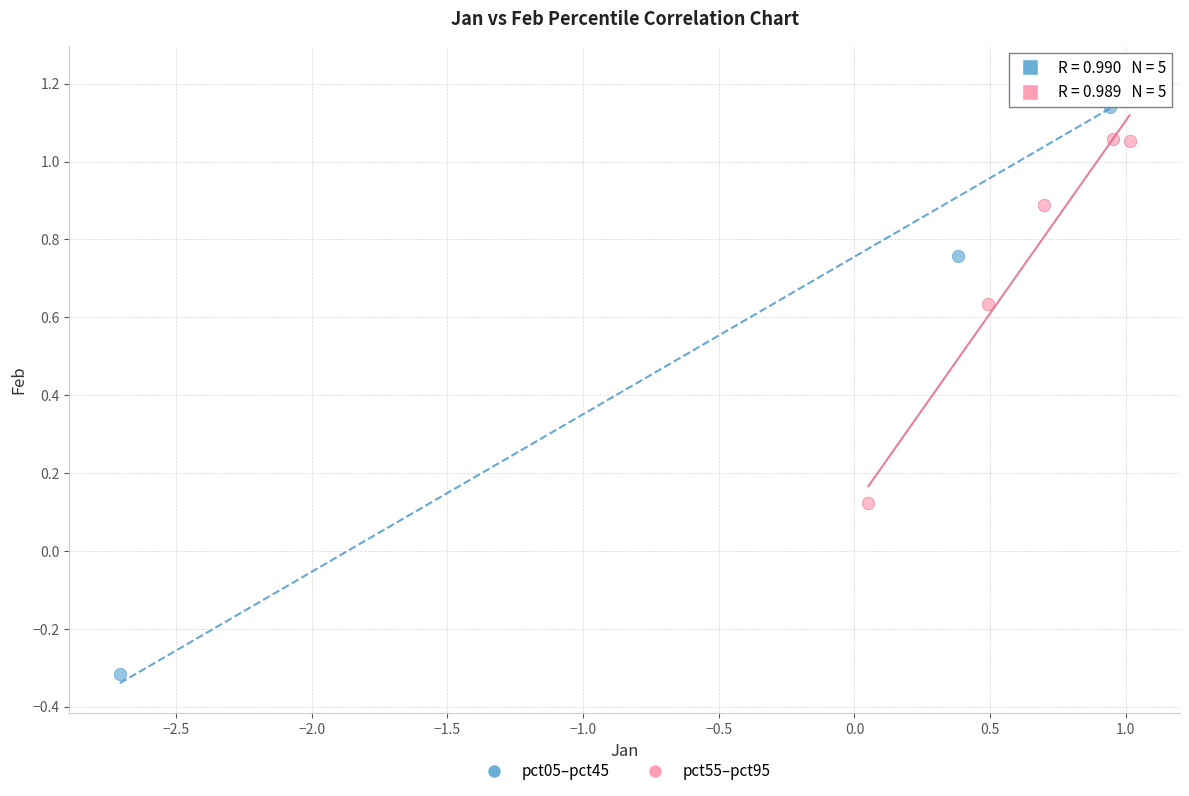

Which series contains the lowest Y value?

pct05–pct45